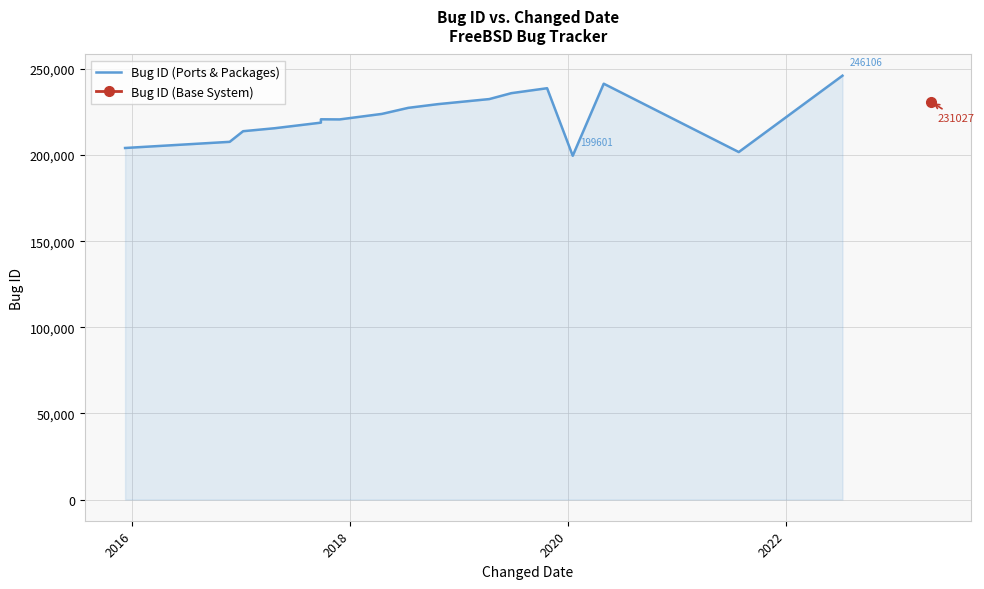

True or false: the data shows 128706 at 15.

False